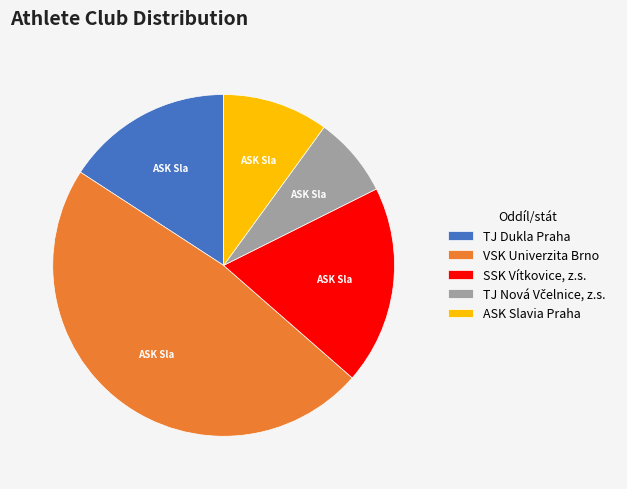

Which category has the biggest portion of the pie?

VSK Univerzita Brno